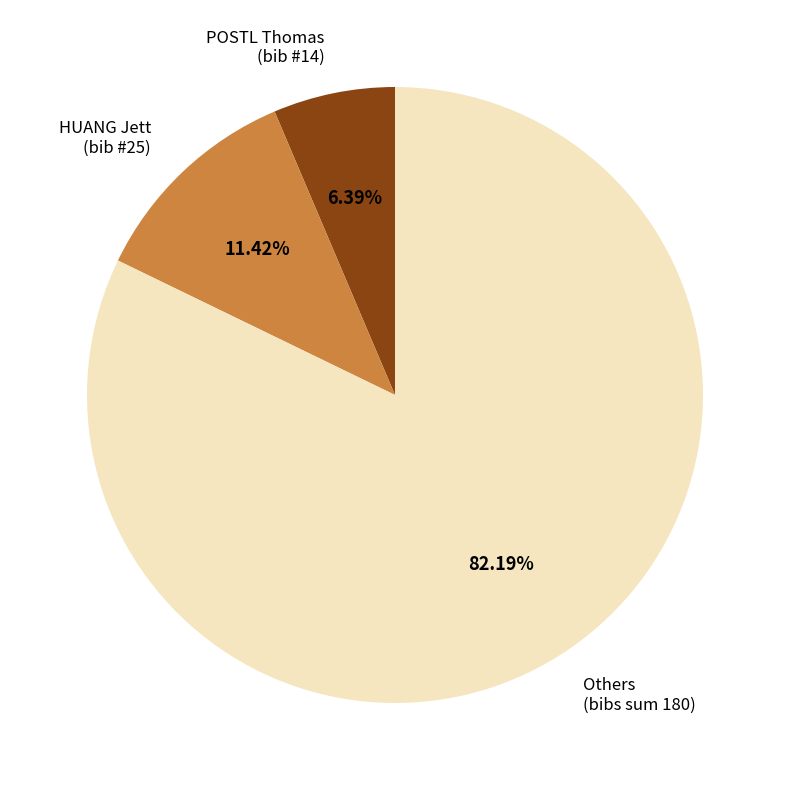

Is there any slice that represents more than half of the pie?

Yes